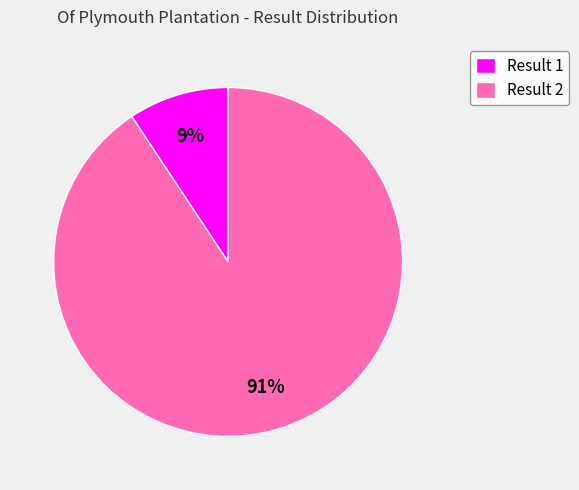

What is the majority slice?

Result 2